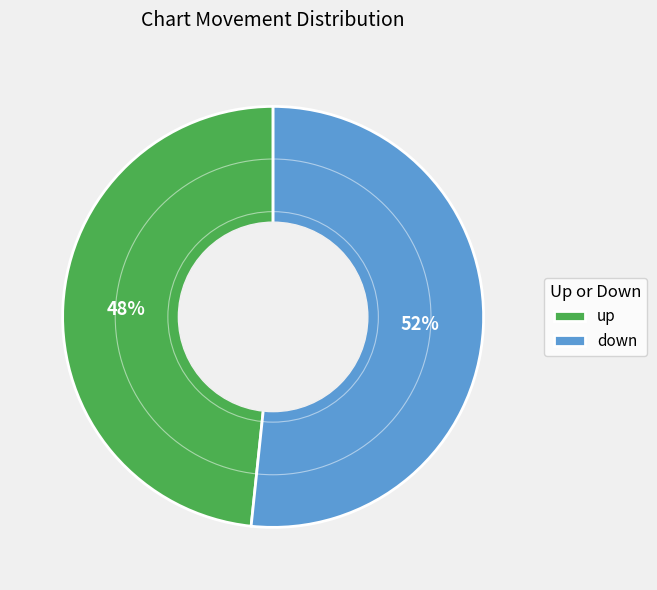

Is it true that down is 52% of the pie?

True